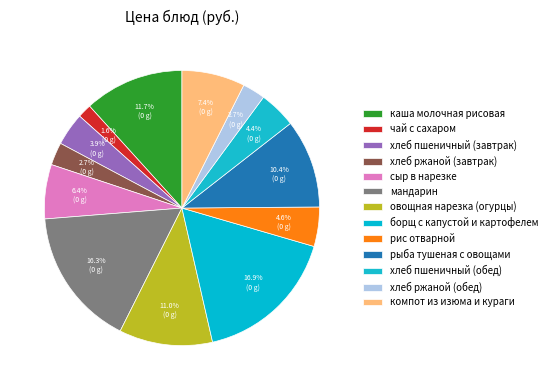

What is the largest slice in the pie chart?

борщ с капустой и картофелем